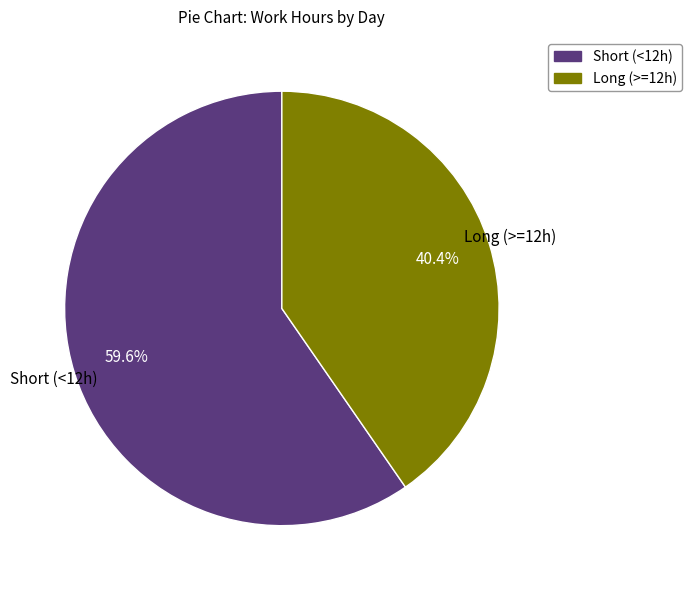

Count the number of slices in the pie.

2